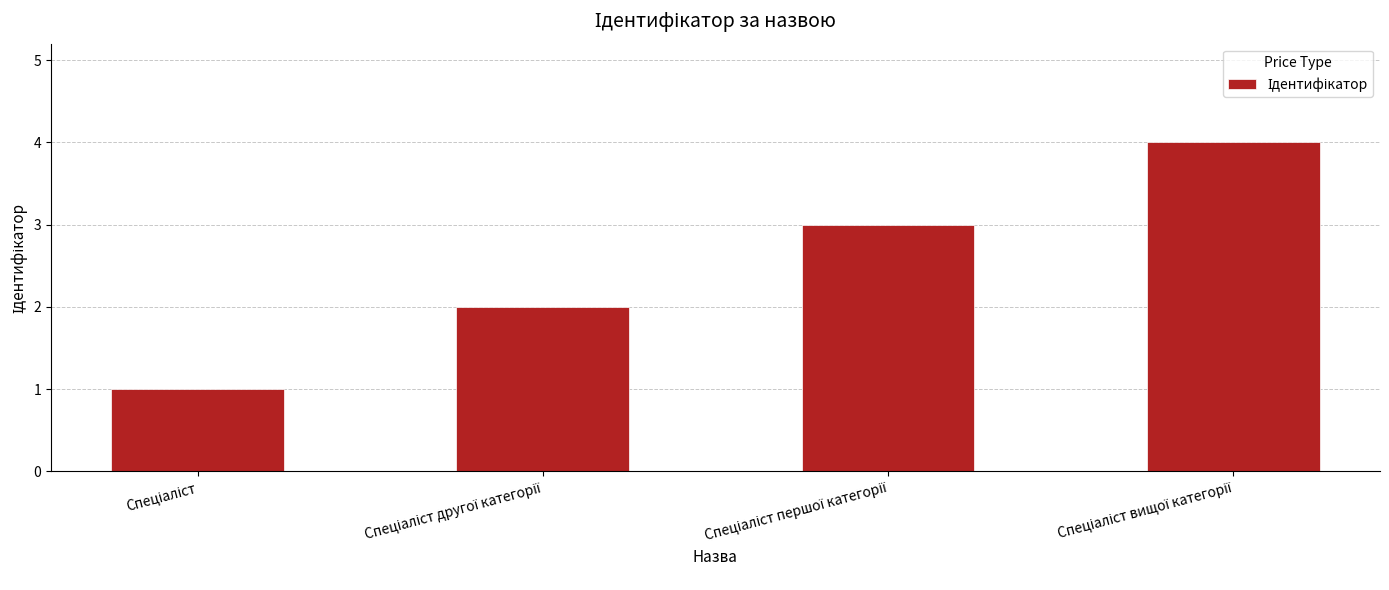

What is the difference between the maximum and minimum values?

3